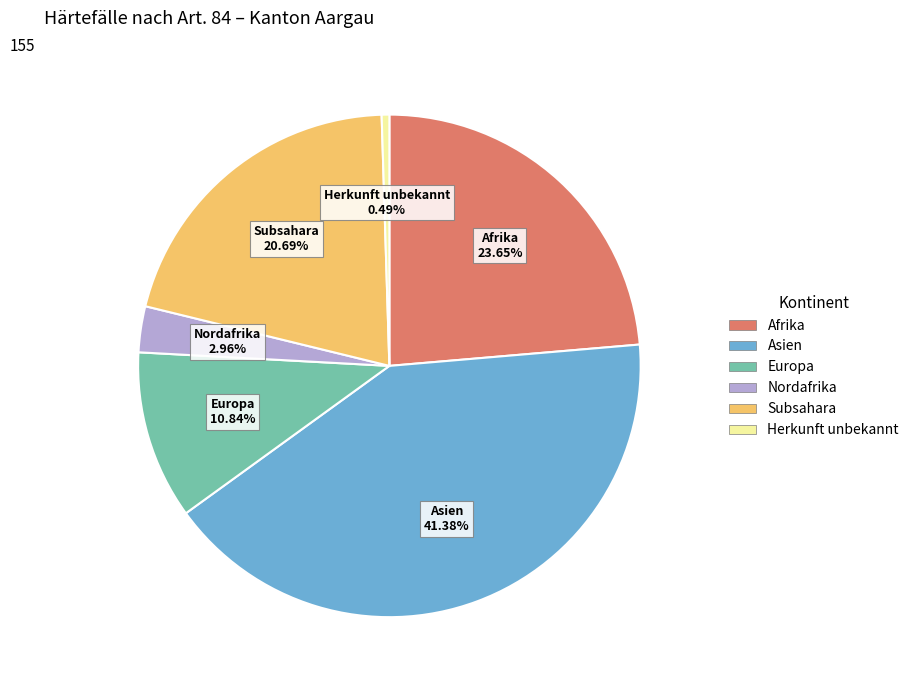

Is there any slice that represents more than half of the pie?

No